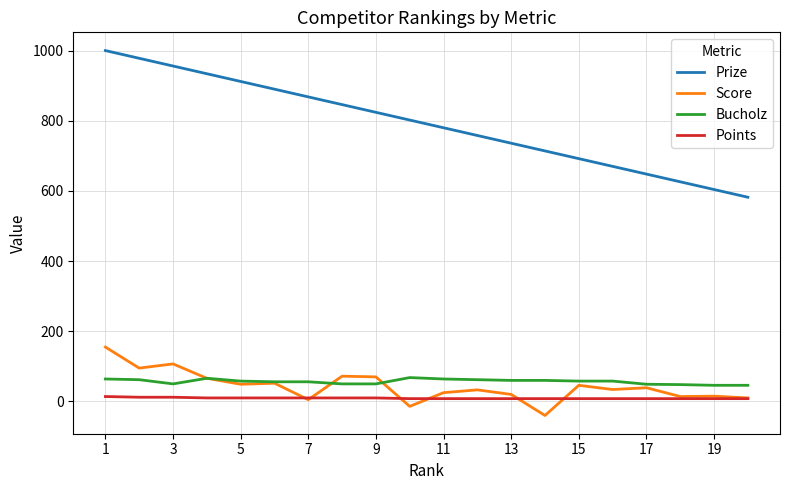

Which series has the widest spread of values?

Prize